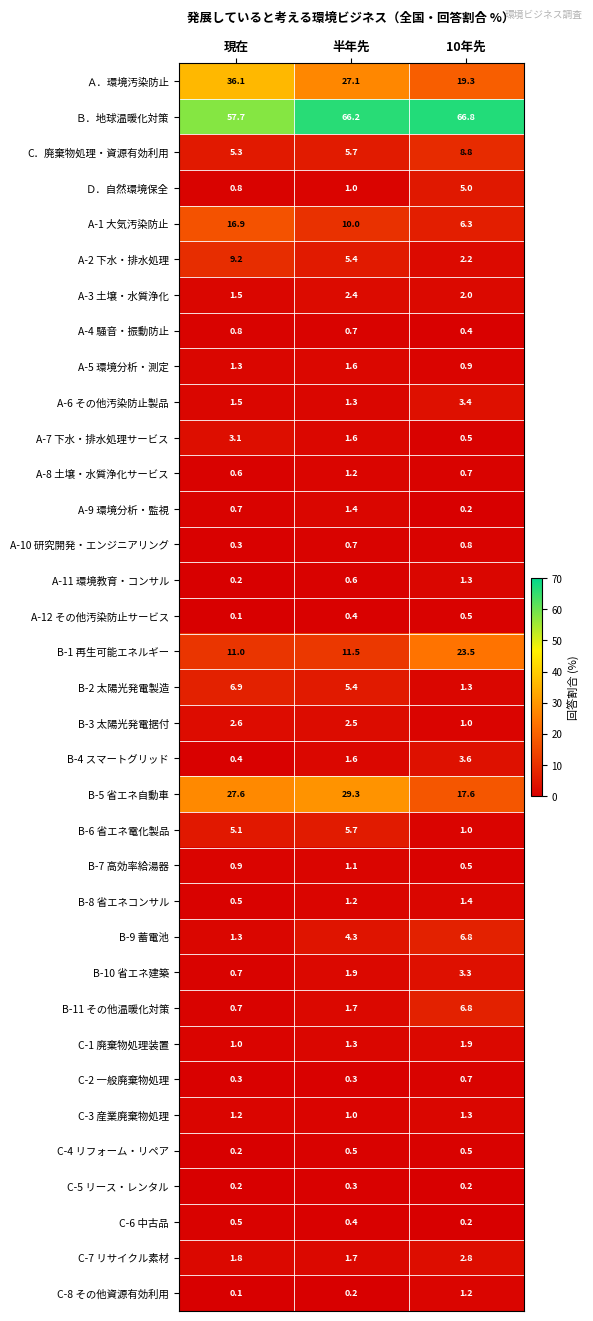

What is the difference between the A-12 その他汚染防止サービス values at 現在 and 10年先?

0.4